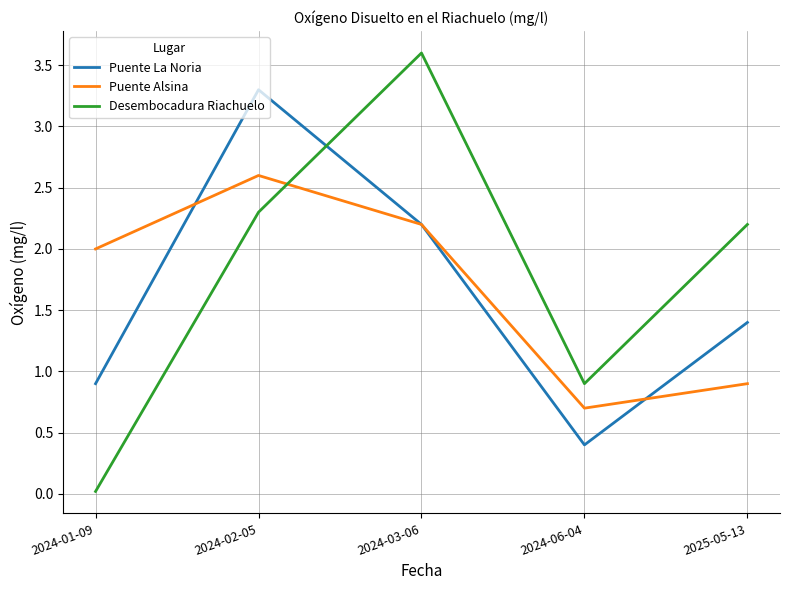

List the series in order of their peak value, highest first.

Desembocadura Riachuelo, Puente La Noria, Puente Alsina